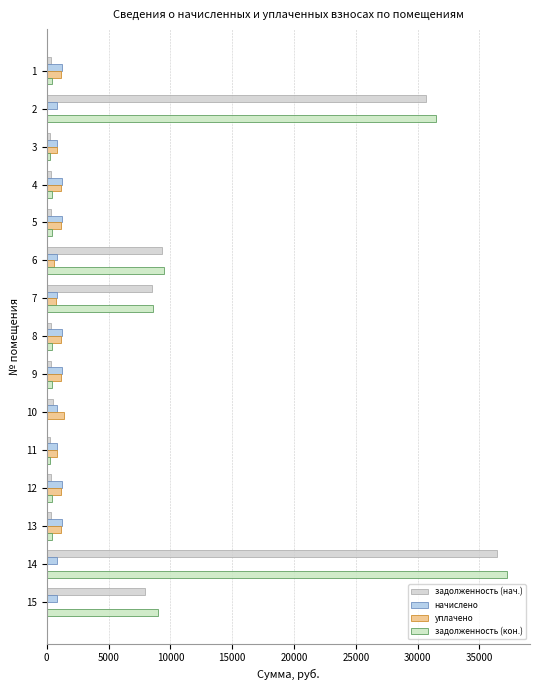

At which label does задолженность (нач.) reach its peak?

14